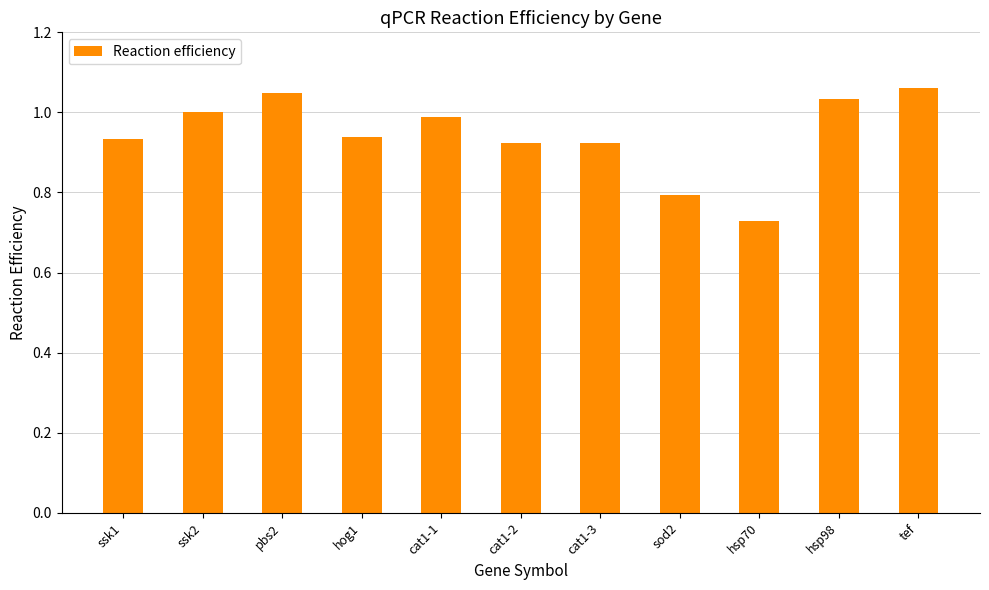

Is it true that the value at hsp98 is 1.6?

False